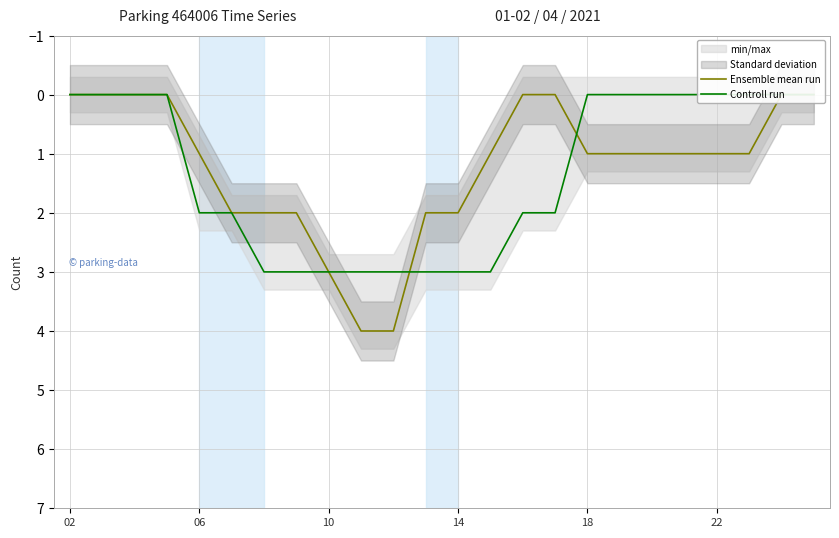

List the series in order of their peak value, lowest first.

Controll run, Ensemble mean run